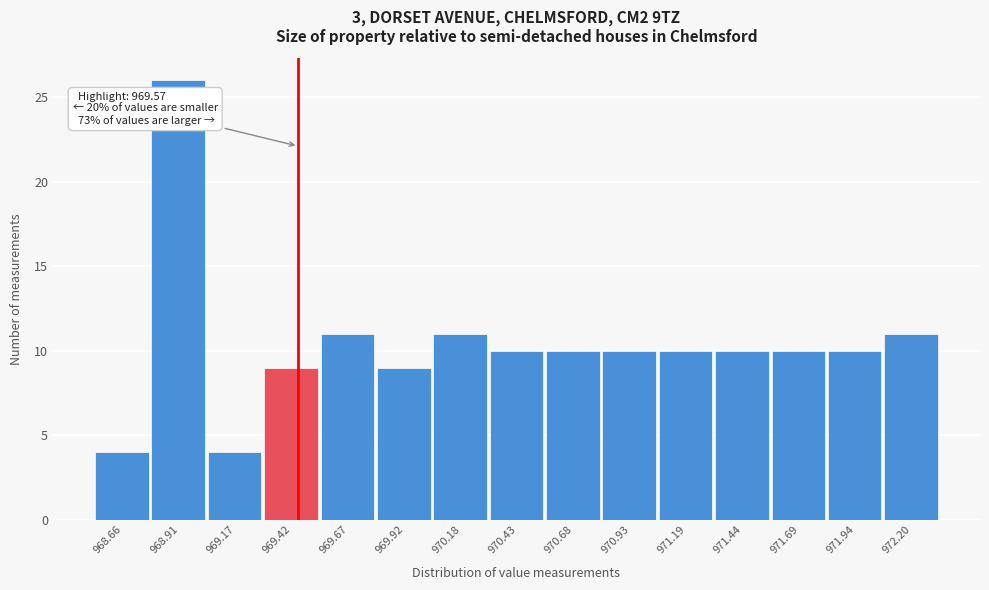

Reading left to right, transcribe all the data shown in this chart.

4	26	4	9	11	9	11	10	10	10	10	10	10	10	11